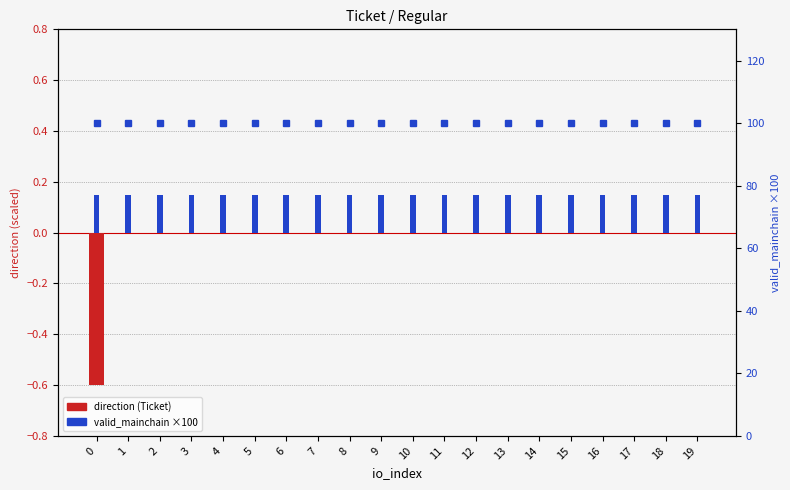

Which series has the widest spread of values?

direction (Ticket)